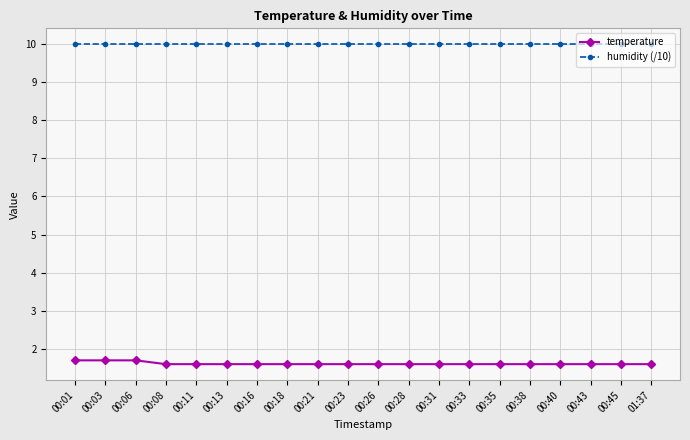

What is the approximate value of humidity (/10) at 00:28?

10.0